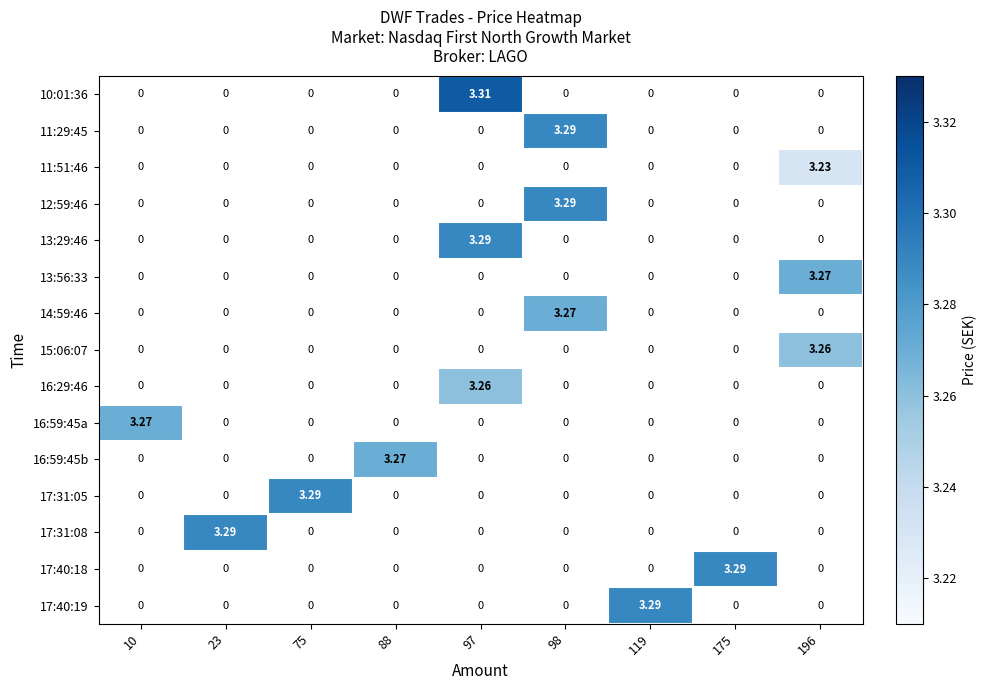

Which category has the lowest value in the 15:06:07 series?

10